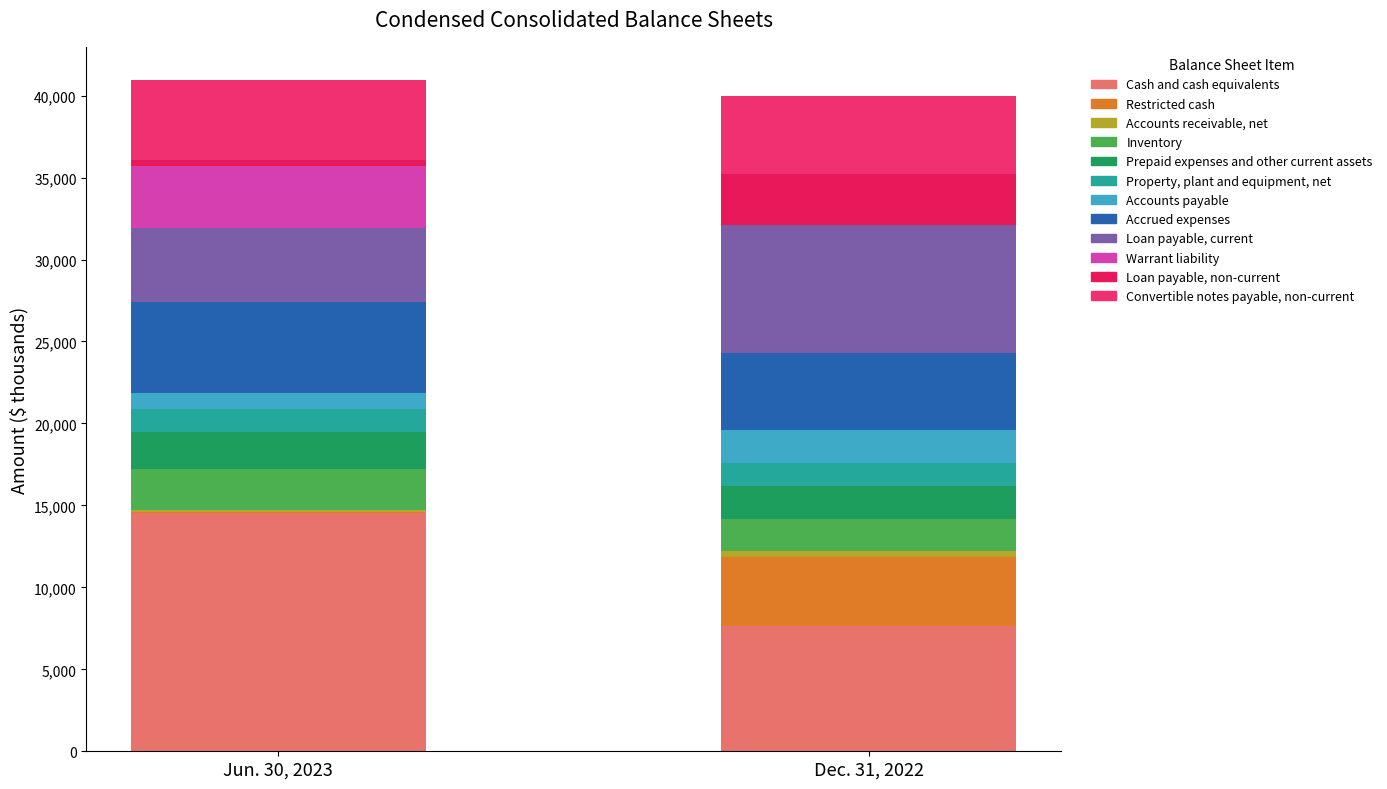

What is the difference between the highest and lowest values at Inventory?

482